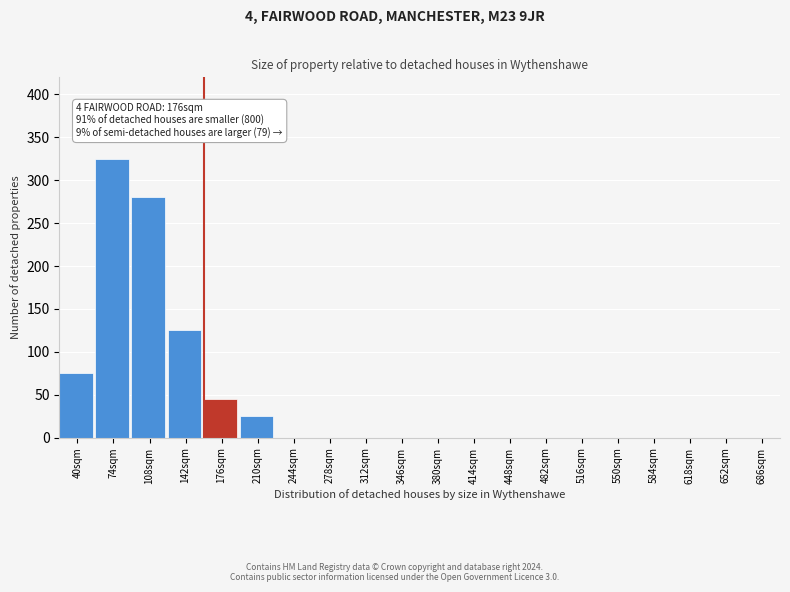

Reading right to left, extract all data points from this chart.

686sqm=0	652sqm=0	618sqm=0	584sqm=0	550sqm=0	516sqm=0	482sqm=0	448sqm=0	414sqm=0	380sqm=0	346sqm=0	312sqm=0	278sqm=0	244sqm=0	210sqm=25	176sqm=45	142sqm=125	108sqm=280	74sqm=325	40sqm=75